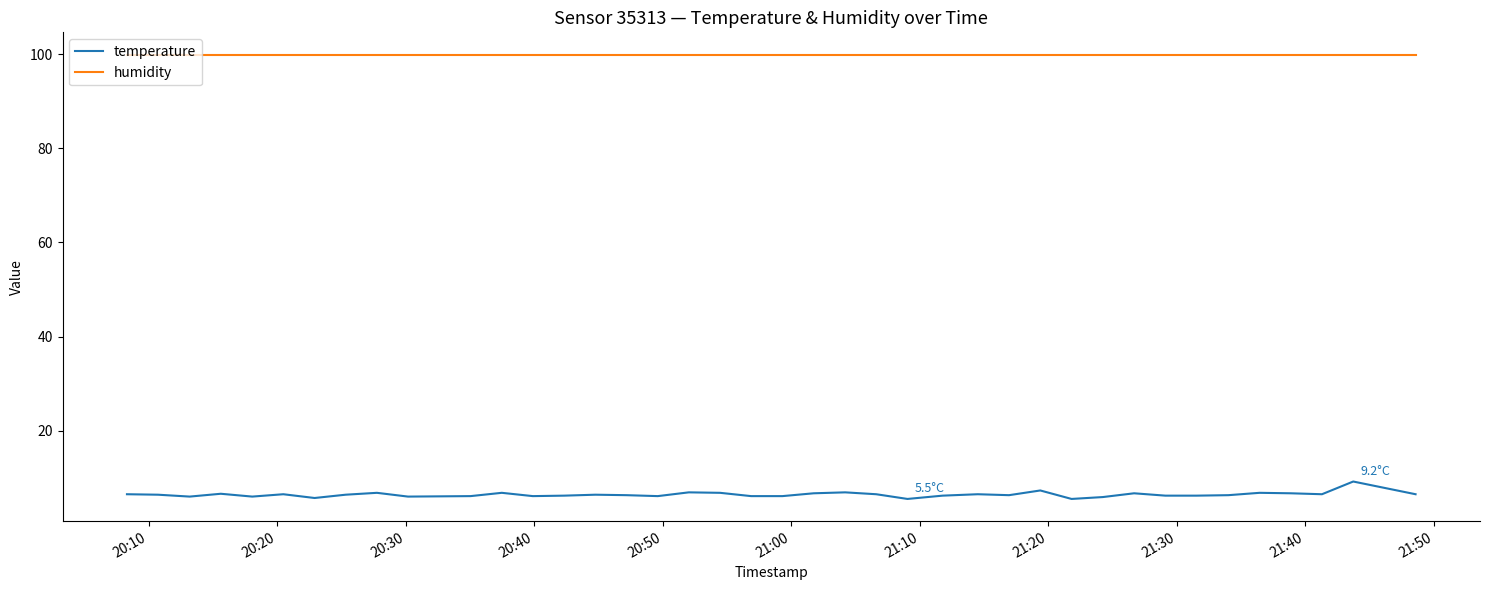

What is the maximum value shown in the chart?

99.9